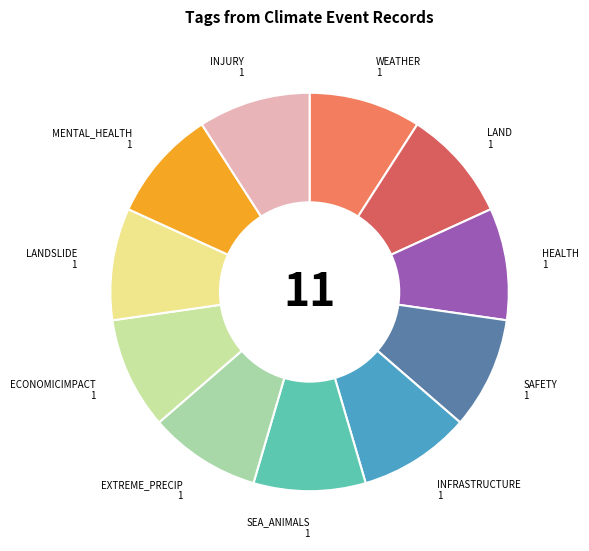

True or false: INFRASTRUCTURE accounts for 1% of the total.

False